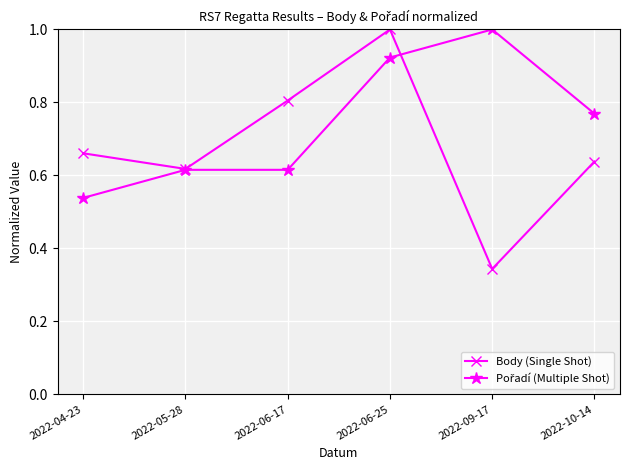

Is this an area chart (filled region under the line)?

No